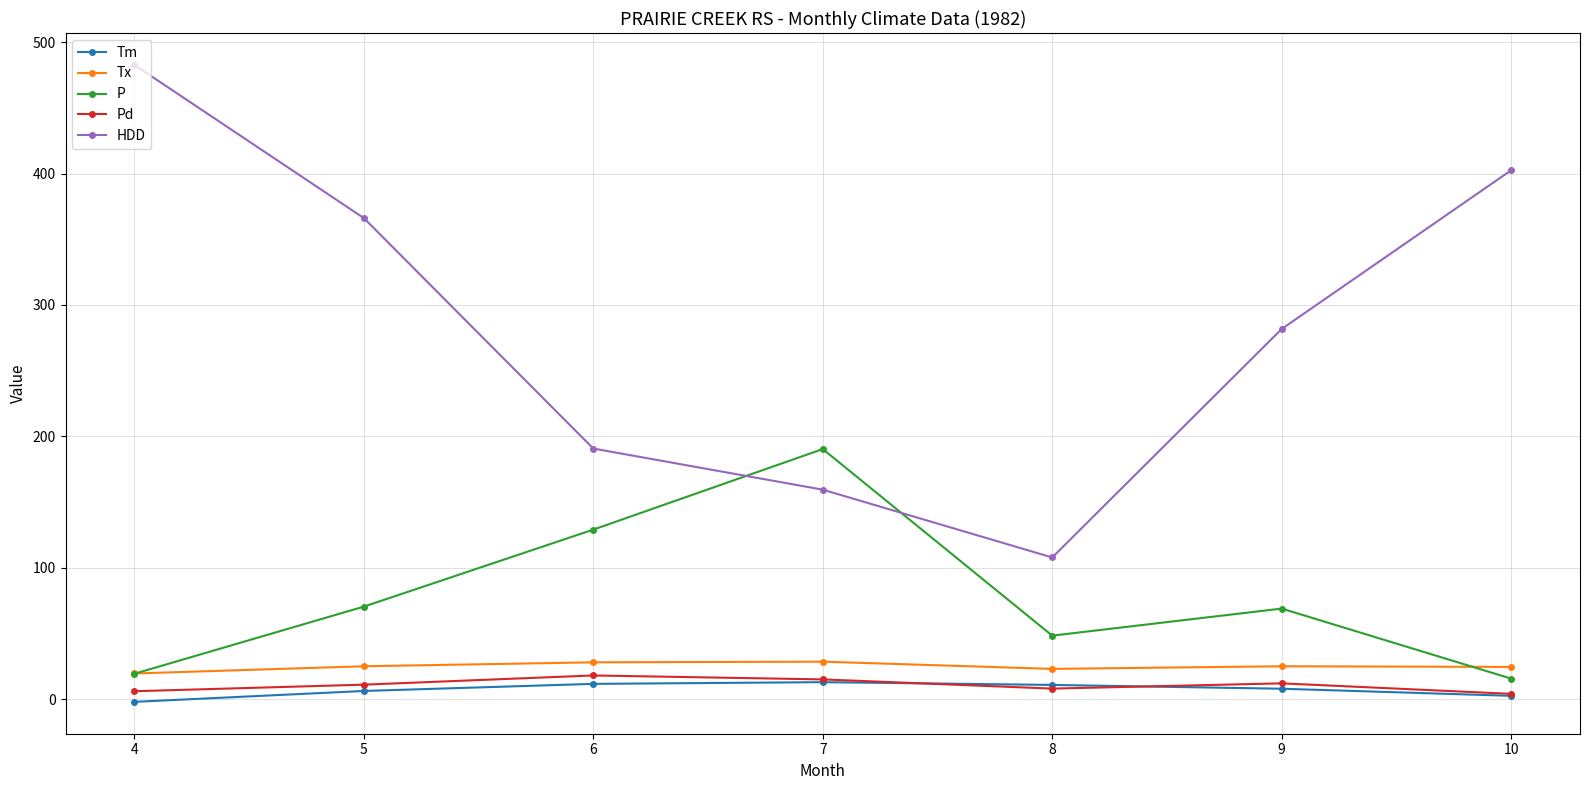

How many distinct data groups are displayed?

5